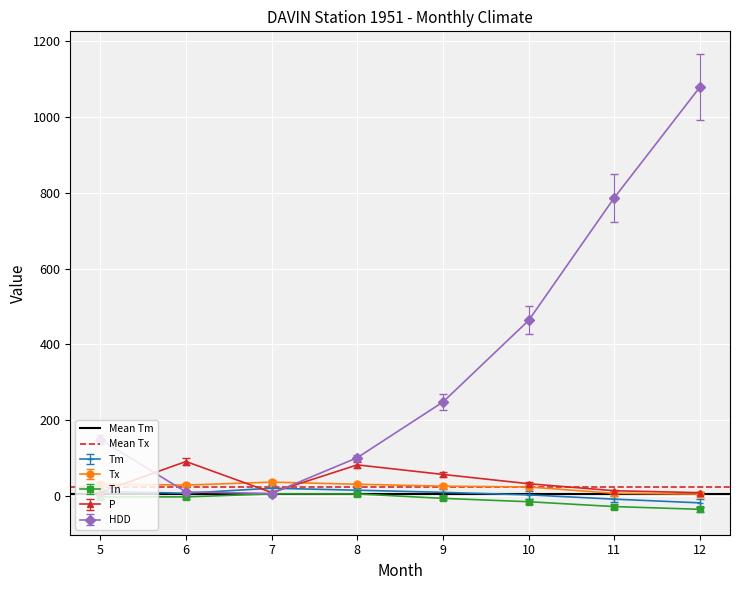

Where is the first local minimum for P?

7